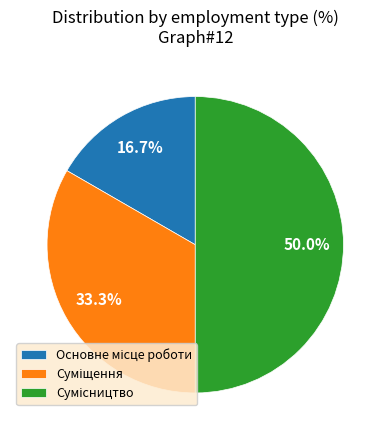

How many segments does this pie chart have?

3